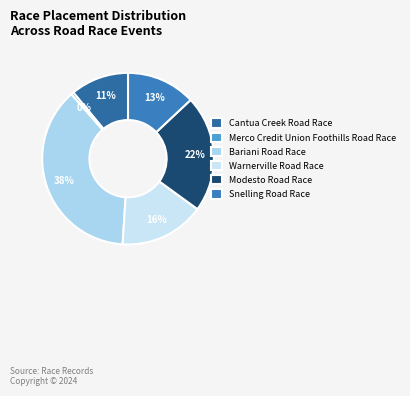

Combined, what portion of the pie is Warnerville Road Race and Merco Credit Union Foothills Road Race?

16.5%